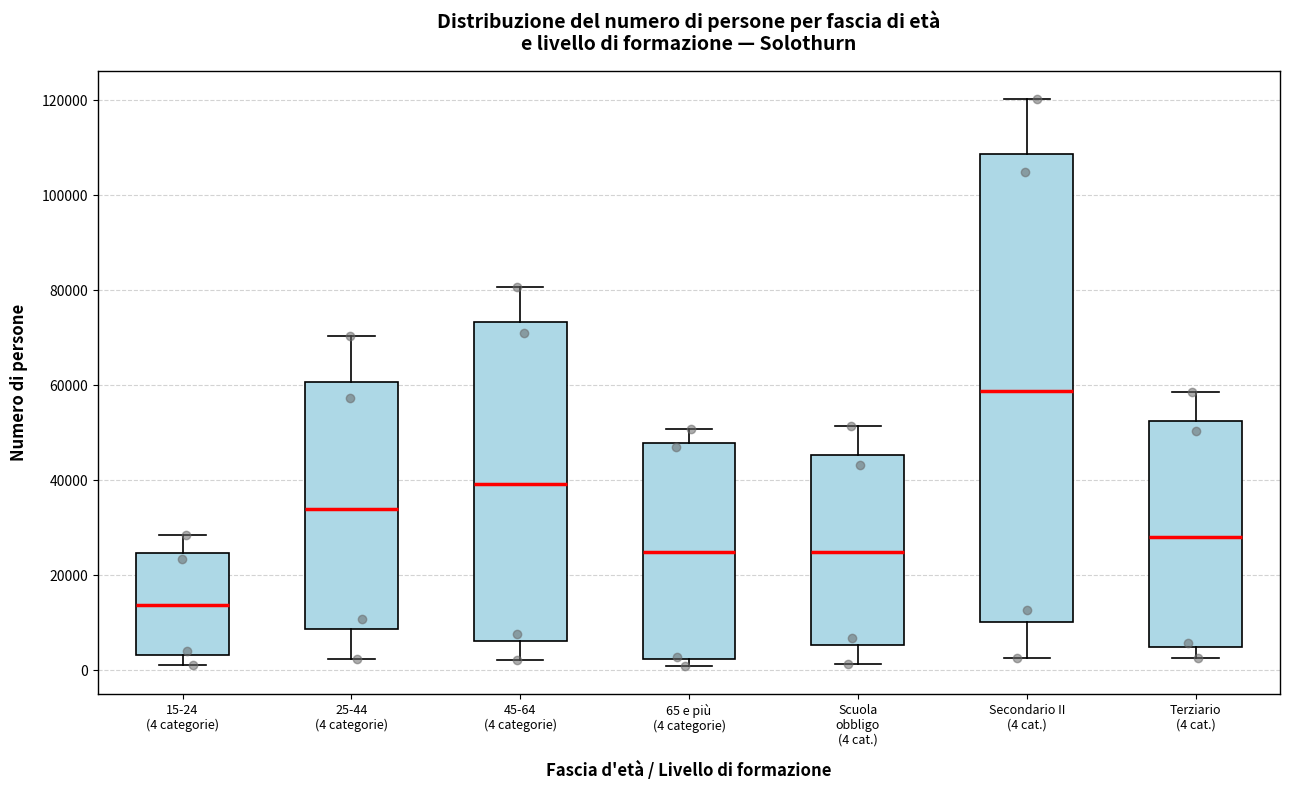

Reading left to right, transcribe this box plot: for each box, give where its median line is, the range the box spans, and where its two whiskers end, as read against the y-axis. The values are not printed on the chart, so give them approximately, as read against the axis.

15-24 (4 categorie): median 14000, box 4000 to 24000, whiskers 2000 to 28000
25-44 (4 categorie): median 34000, box 8000 to 60000, whiskers 2000 to 70000
45-64 (4 categorie): median 40000, box 6000 to 74000, whiskers 2000 to 80000
65 e più (4 categorie): median 24000, box 2000 to 48000, whiskers 0 to 50000
Scuola obbligo (4 cat.): median 24000, box 6000 to 46000, whiskers 2000 to 52000
Secondario II (4 cat.): median 58000, box 10000 to 108000, whiskers 2000 to 120000
Terziario (4 cat.): median 28000, box 4000 to 52000, whiskers 2000 to 58000